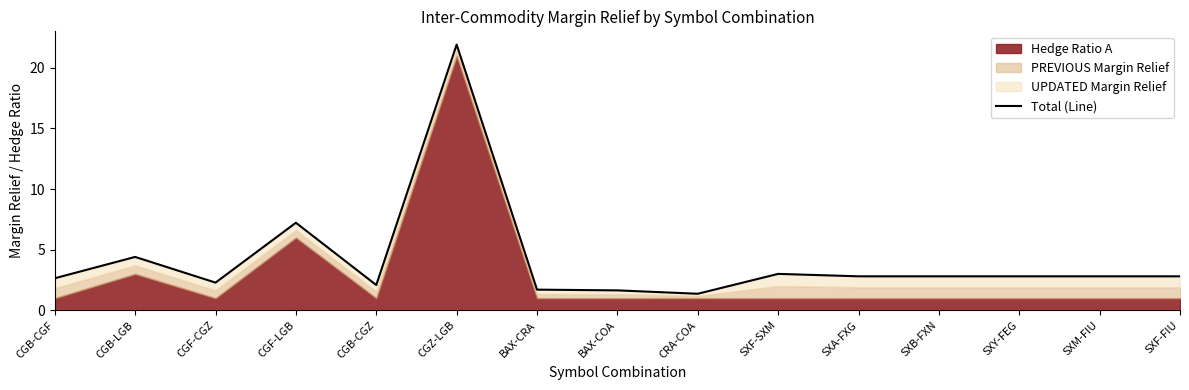

How many data points are above 2?

12